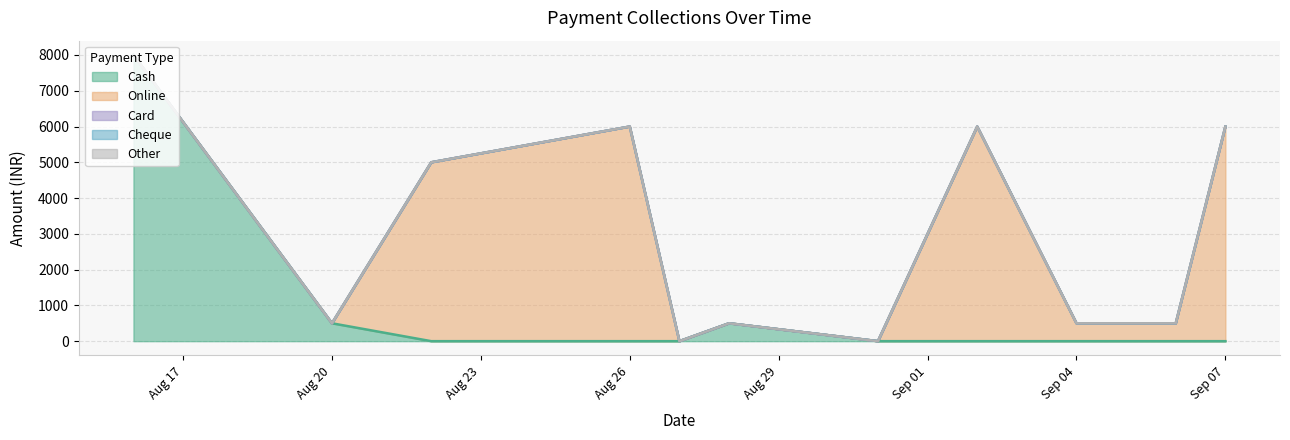

What is the label of the 3rd point from the left?

22-08-2024